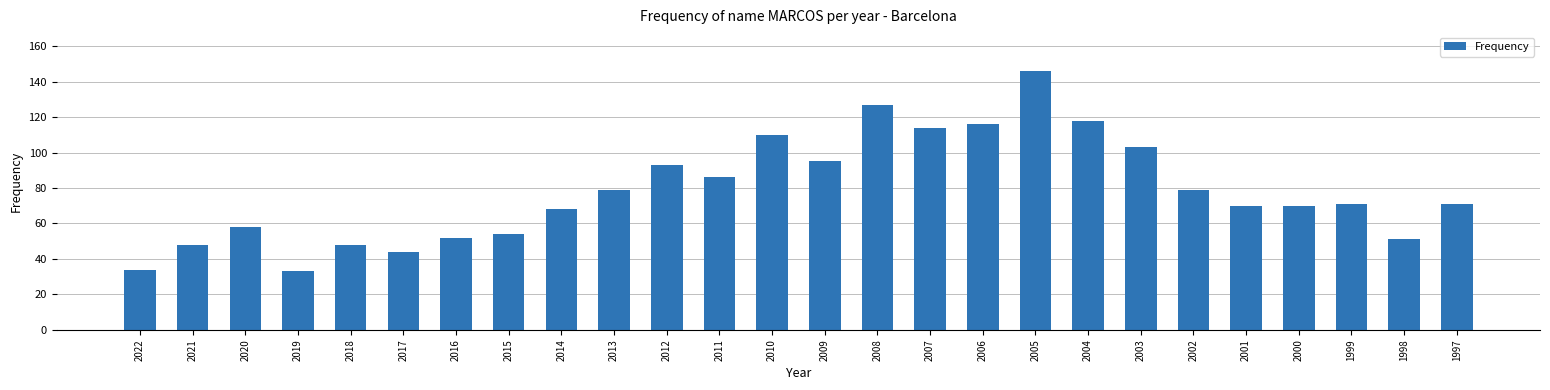

What is the difference between the maximum and minimum values?

113